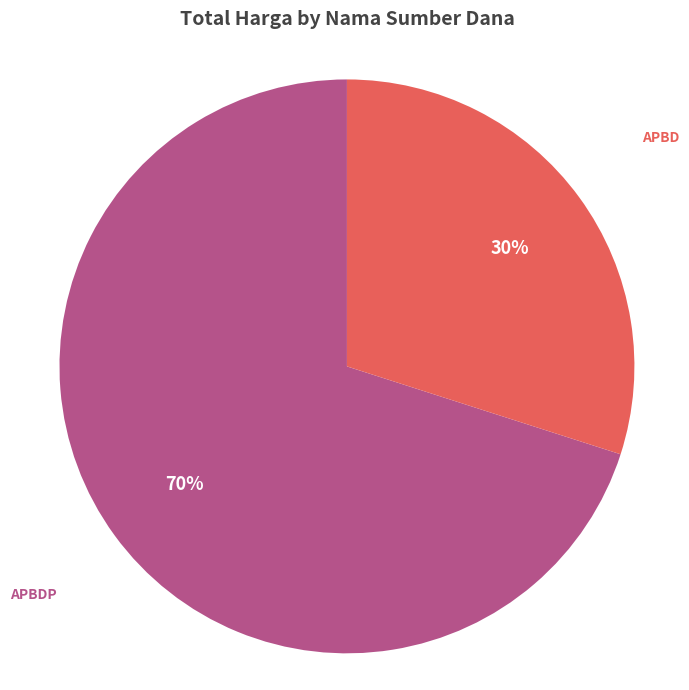

Rank the categories by value from lowest to highest.

APBD, APBDP